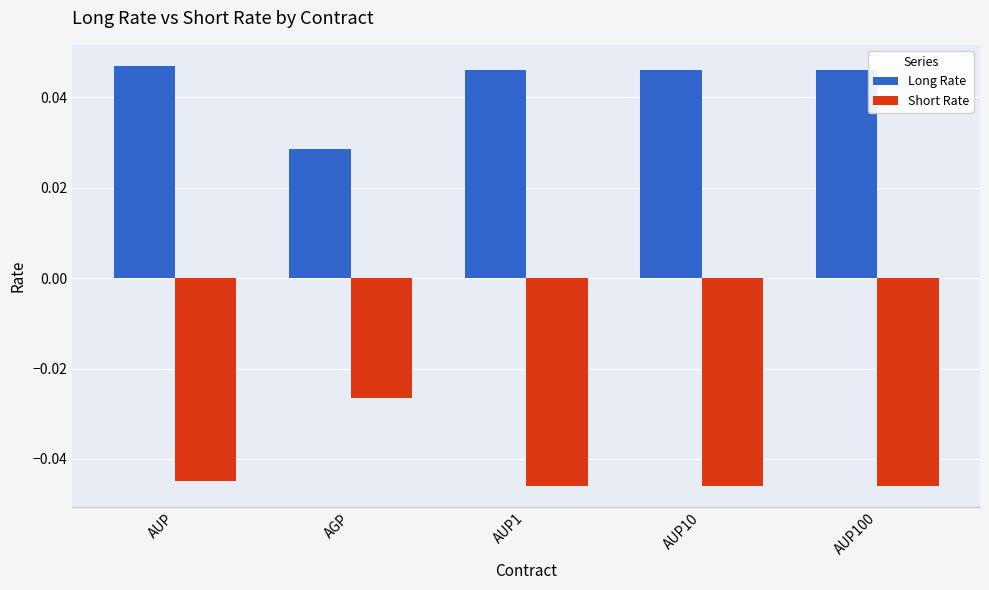

At how many categories does at least one series exceed 0?

5